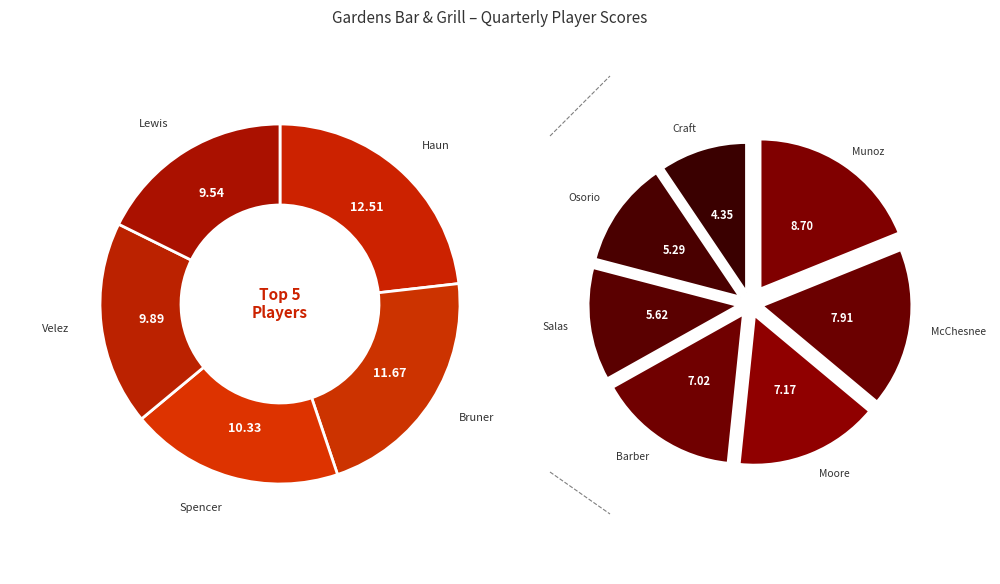

How many slices are in this pie chart?

12